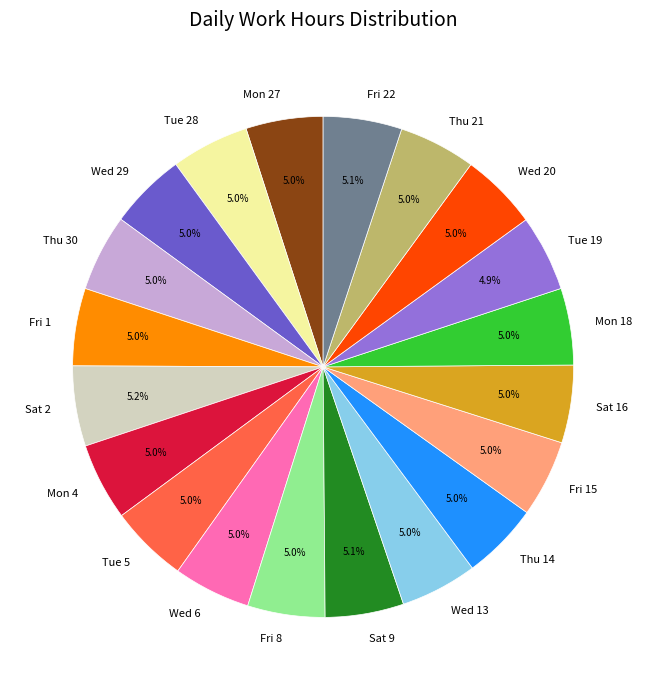

How many slices are in this pie chart?

20